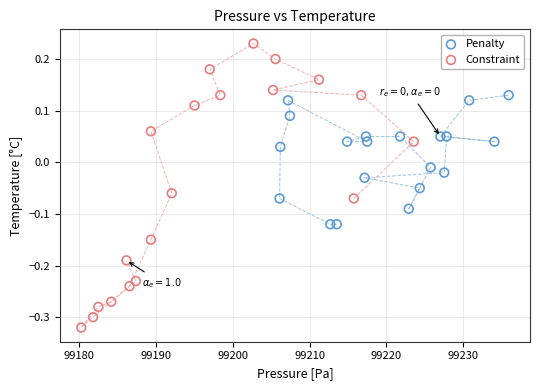

Which series reaches the maximum Y coordinate?

Constraint